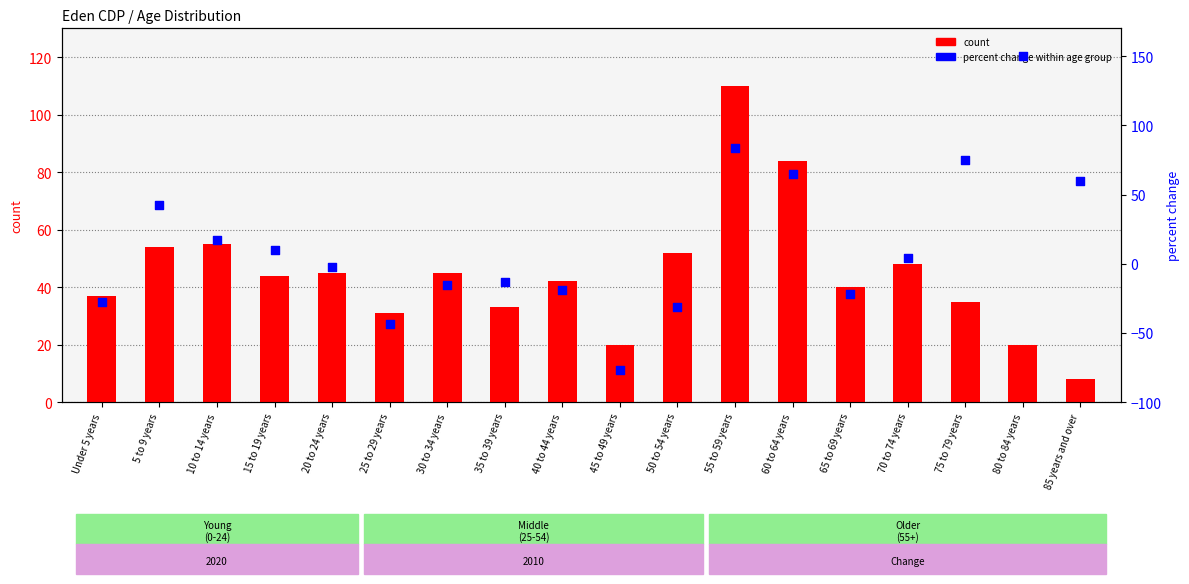

At which category is the sum across all series the highest?

55 to 59 years